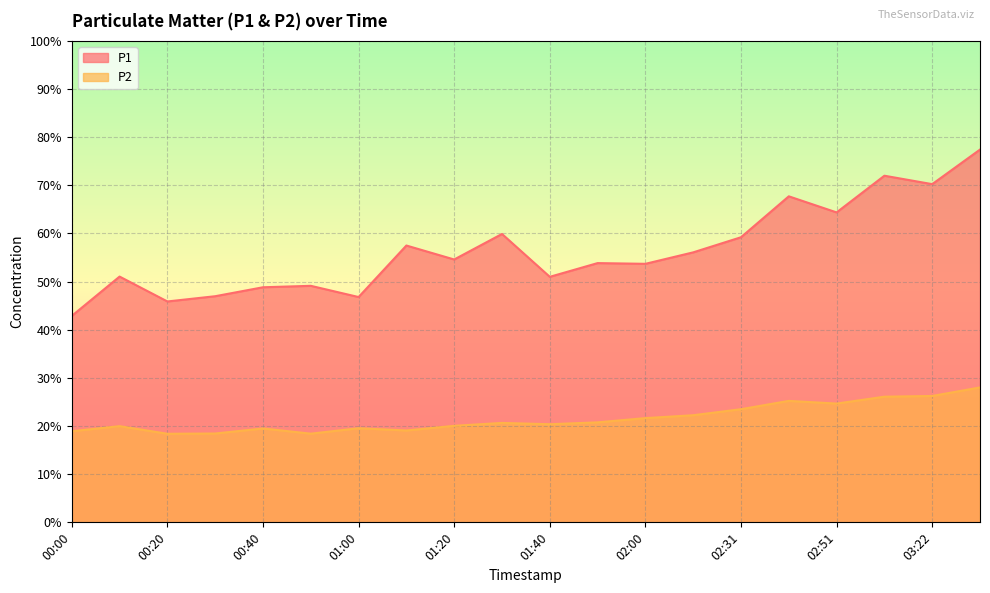

Rank the series at 00:10 from highest to lowest value.

P1, P2